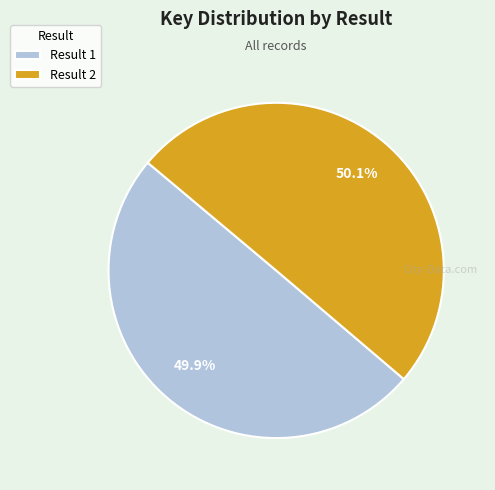

Is there a majority slice in this chart?

Yes